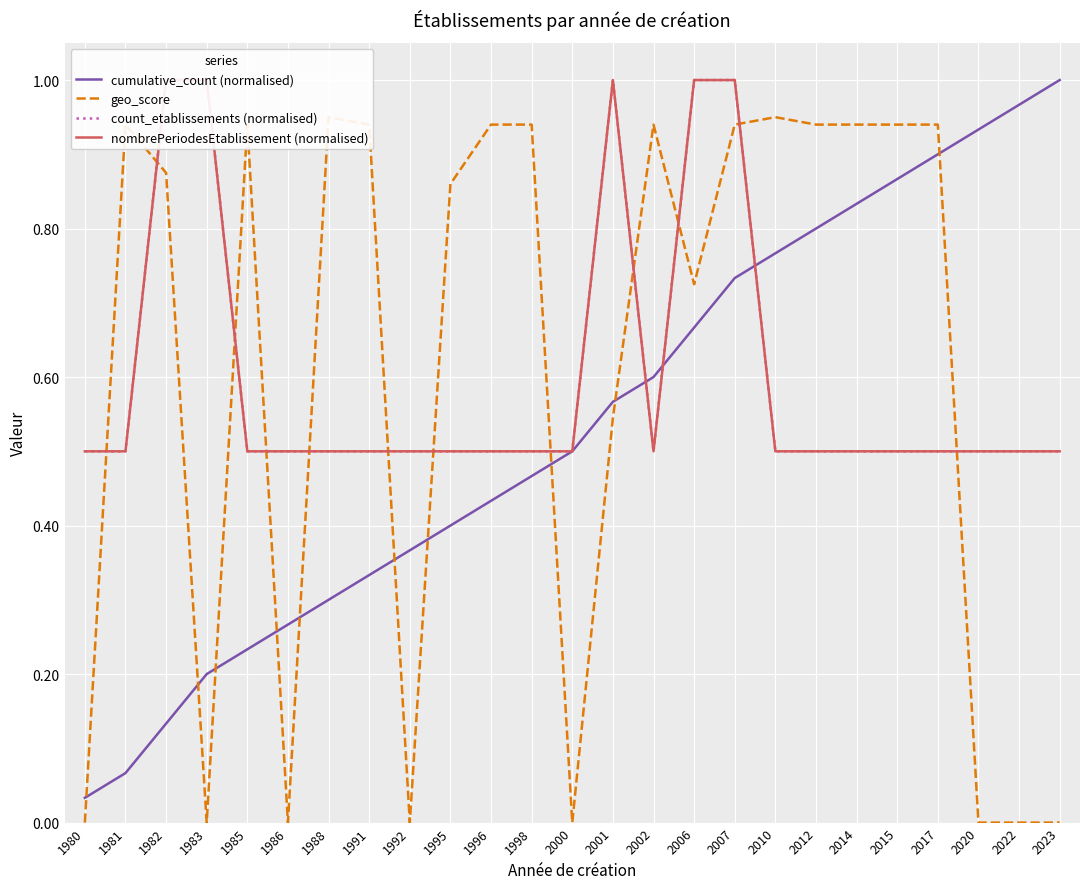

What is the difference between the highest and lowest values at 1981?

0.9